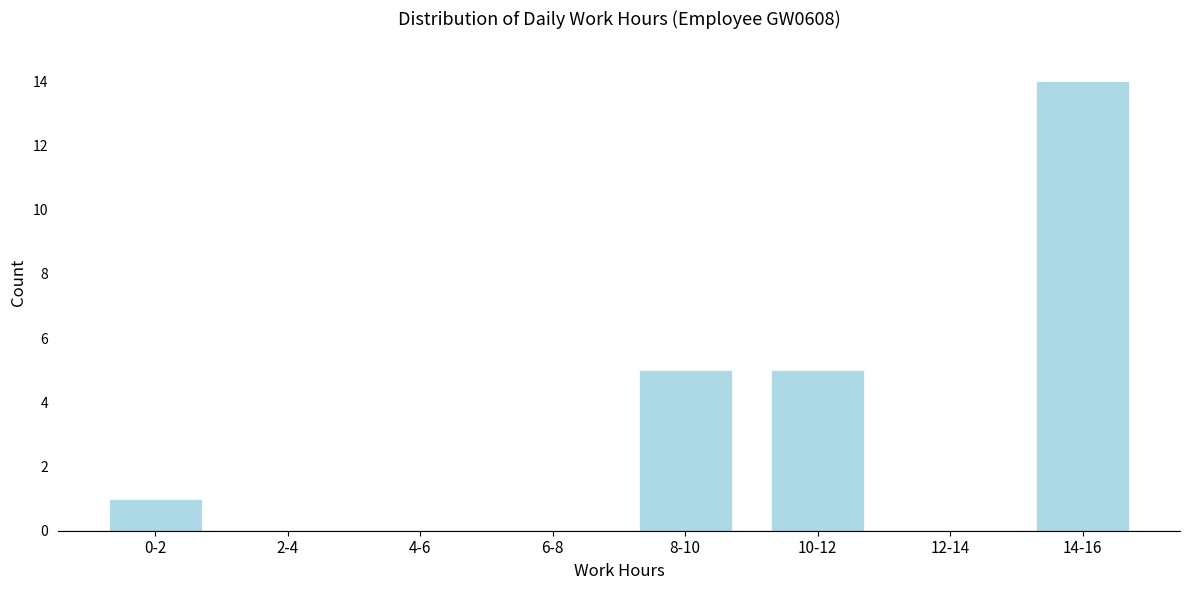

Reading left to right, what are all the values shown in this chart?

0-2=1	2-4=0	4-6=0	6-8=0	8-10=5	10-12=5	12-14=0	14-16=14